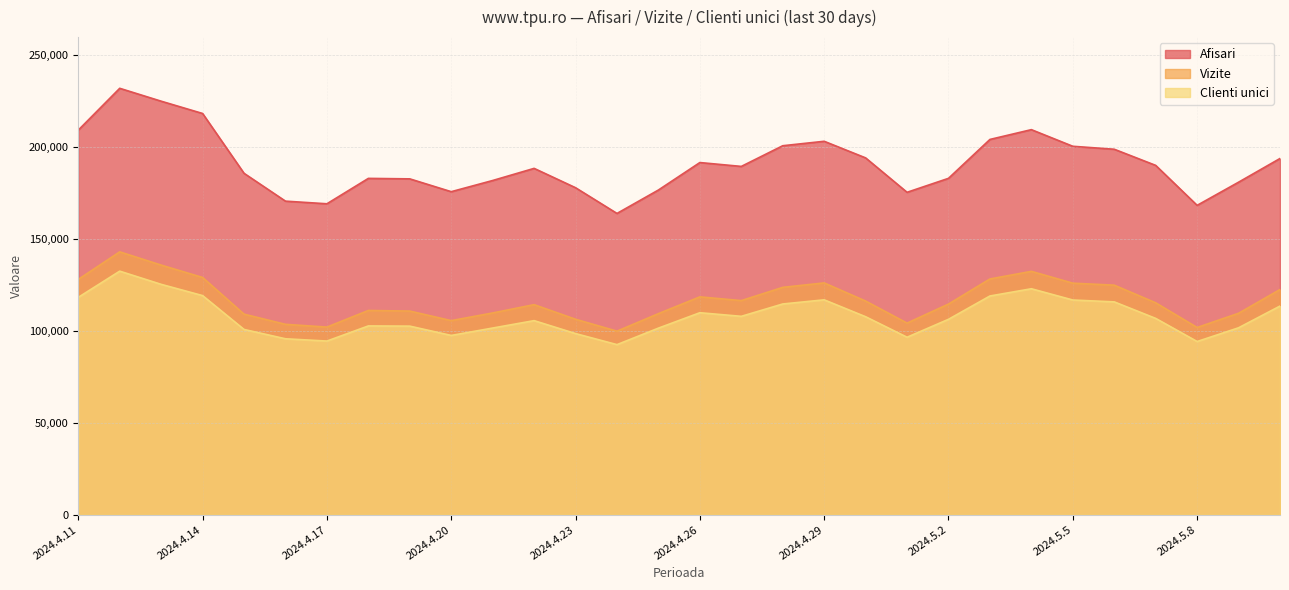

Which series has the largest range (max minus min)?

Afisari